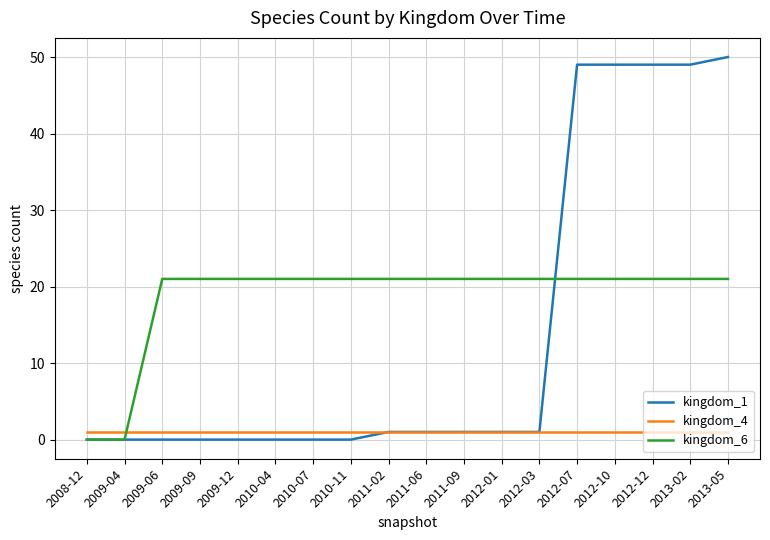

What position from the left is 2013-05?

18